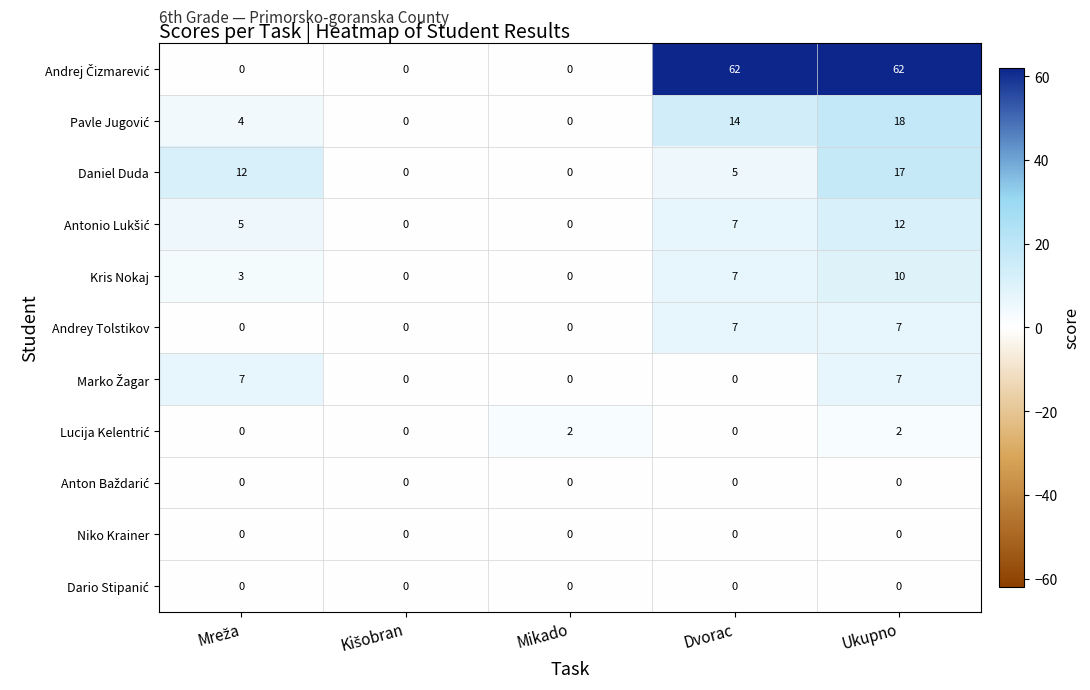

What is the average value of the Daniel Duda series?

7